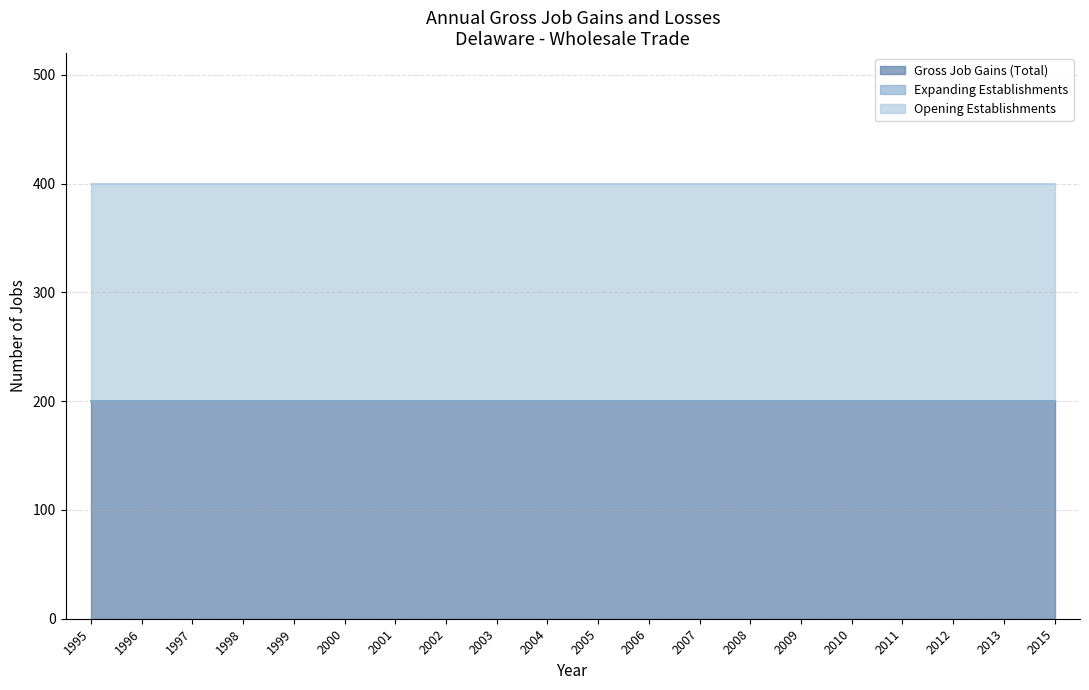

At which category is the sum across all series the highest?

1995